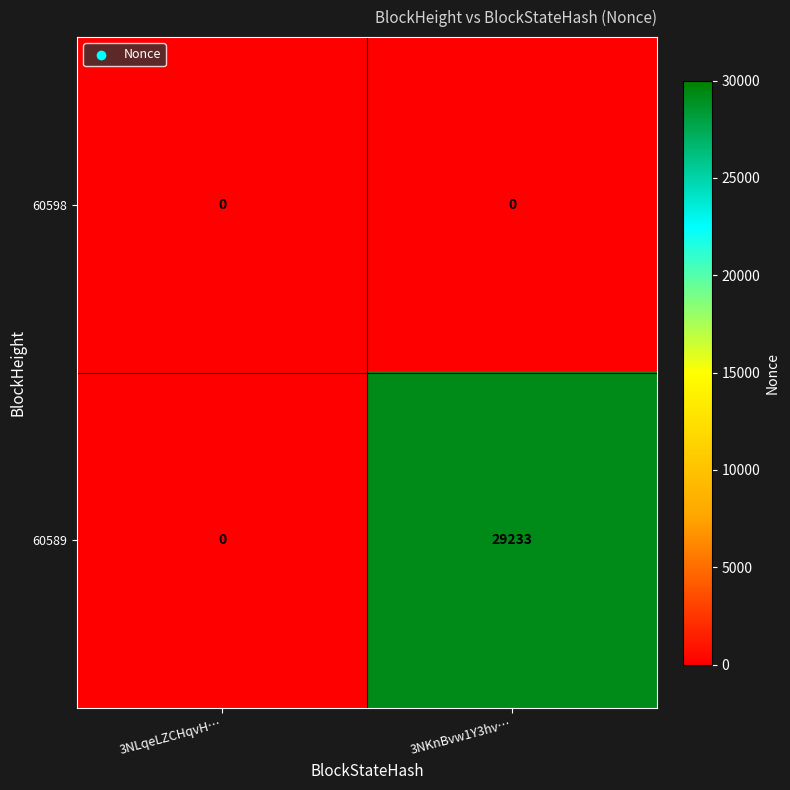

What is the sum of the 60589 values at 3NLqeLZCHqvH… and 3NKnBvw1Y3hv…?

29233